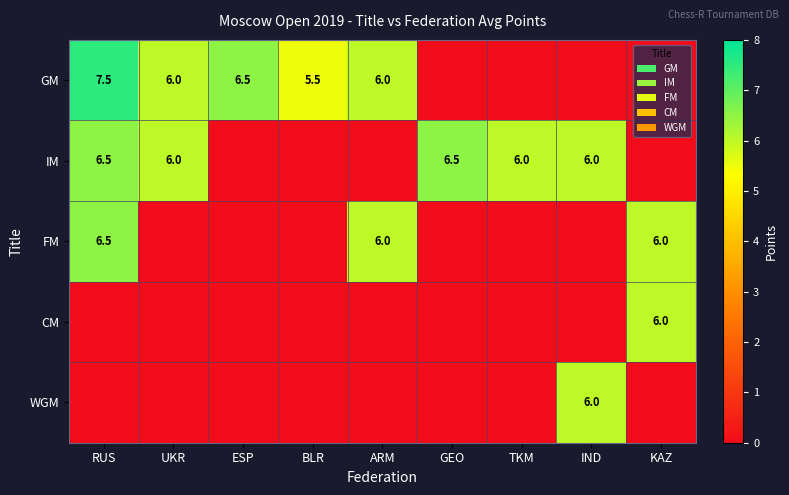

The value of FM at KAZ is 6.0. True or false?

True